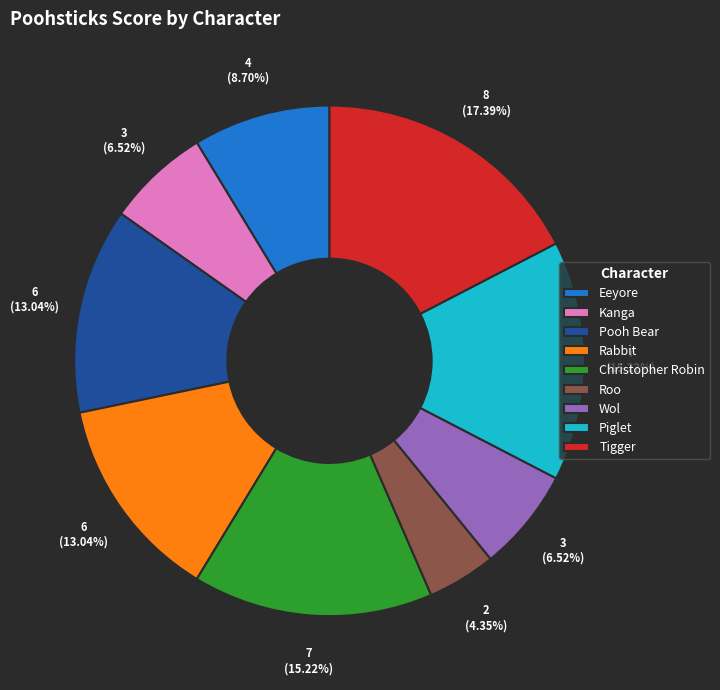

What is the largest slice in the pie chart?

Tigger